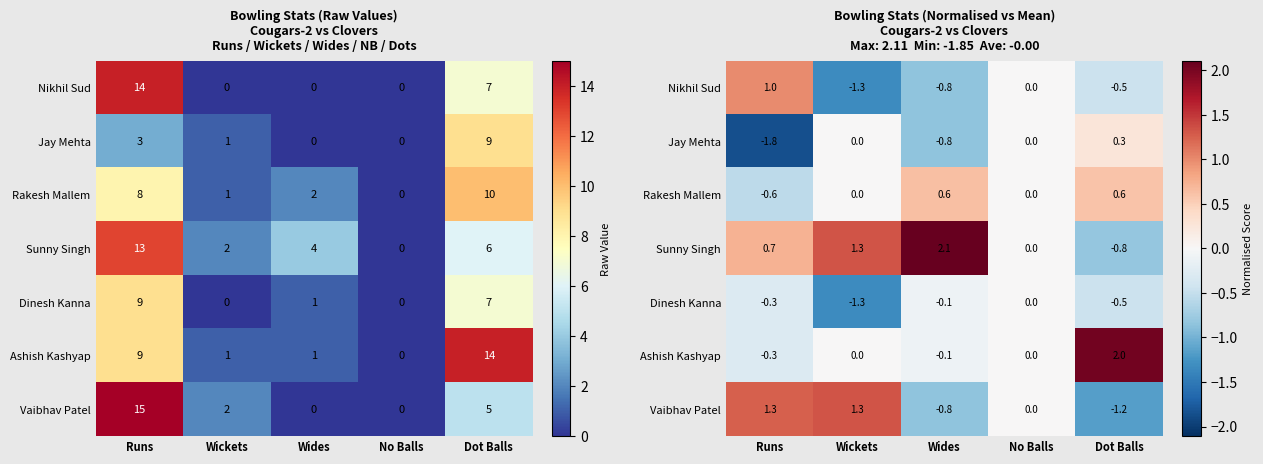

What is the difference between the second highest and second lowest values in the Jay Mehta series?

0.8